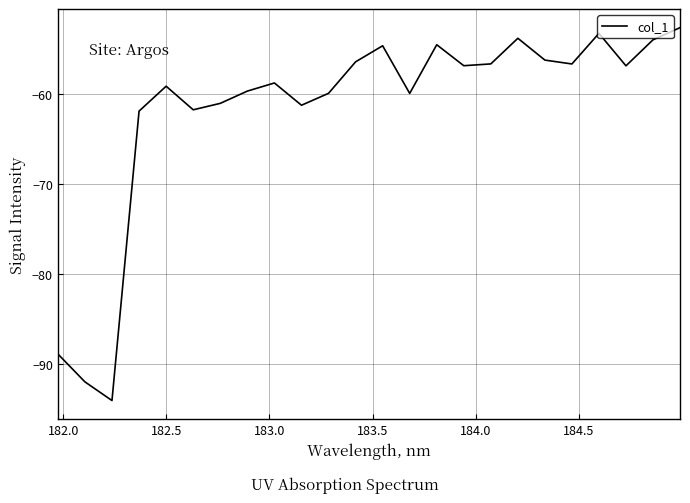

What is the greatest value displayed?

-52.6